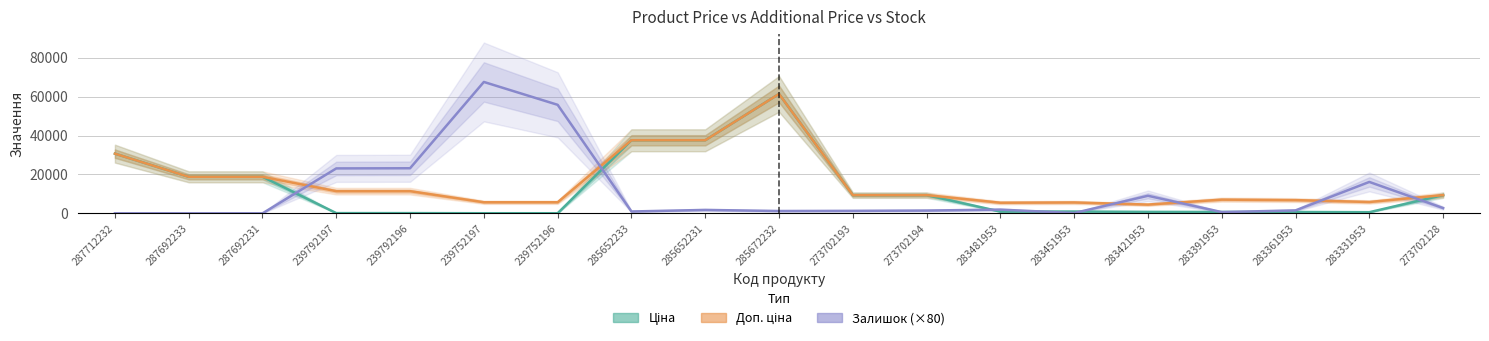

List the labels in order of Доп. ціна value, largest first.

285672232, 285652233, 285652231, 287712232, 287692233, 287692231, 239792197, 239792196, 273702193, 273702194, 273702128, 283391953, 283361953, 283331953, 239752197, 239752196, 283451953, 283481953, 283421953